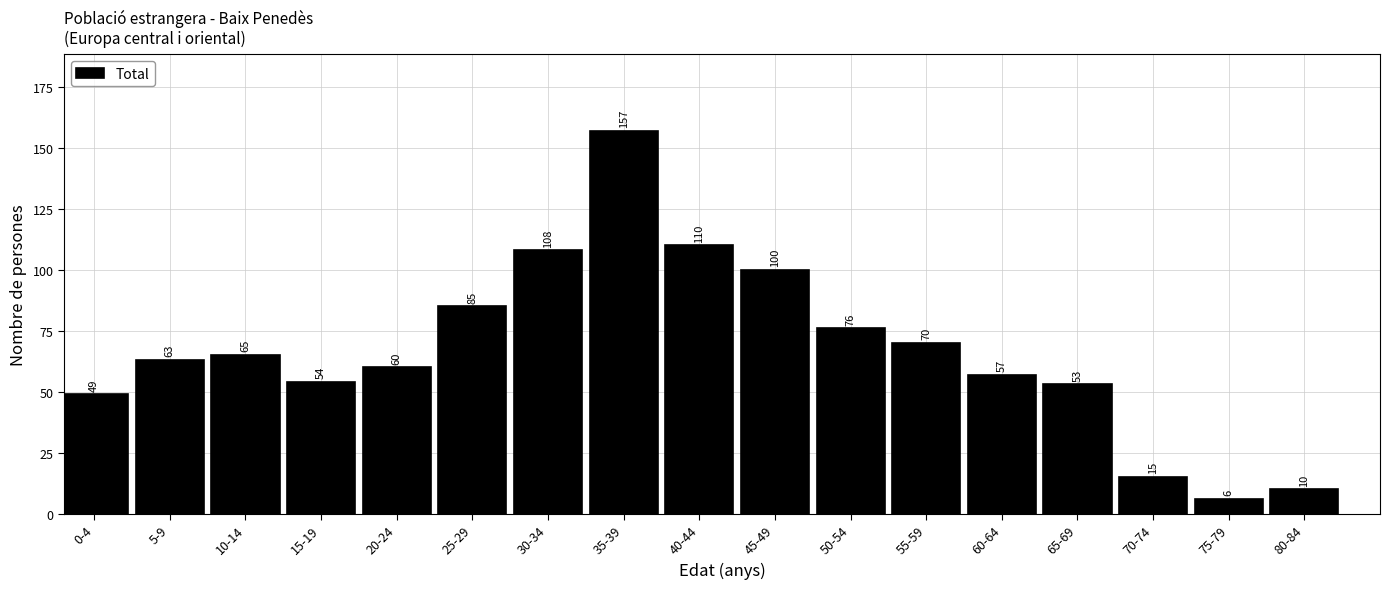

Reading right to left, transcribe all the data shown in this chart.

10	6	15	53	57	70	76	100	110	157	108	85	60	54	65	63	49